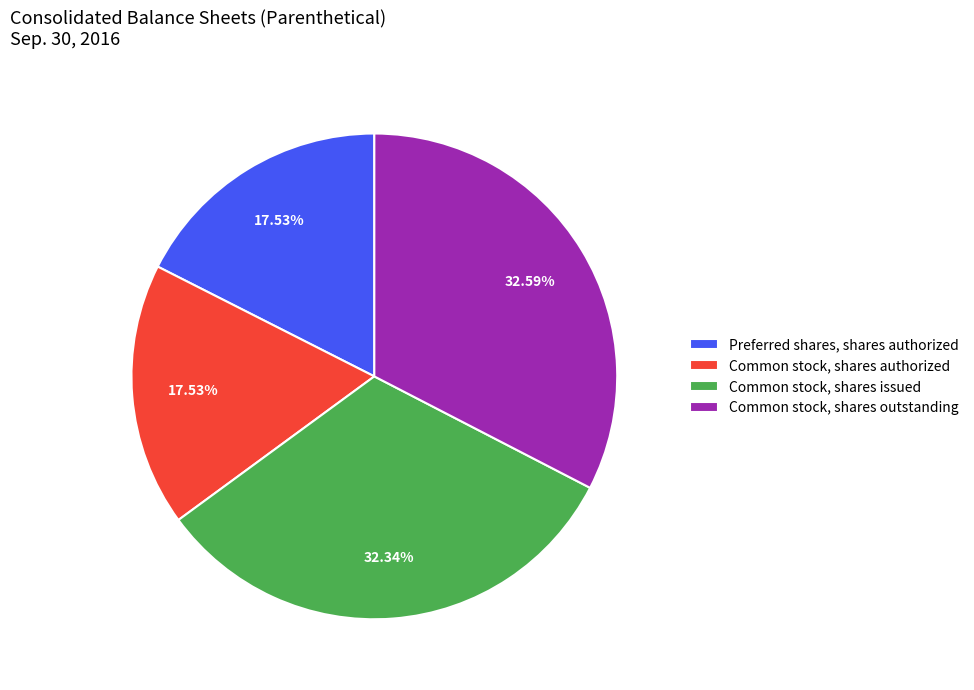

Does Common stock, shares outstanding represent more than half of the total?

No